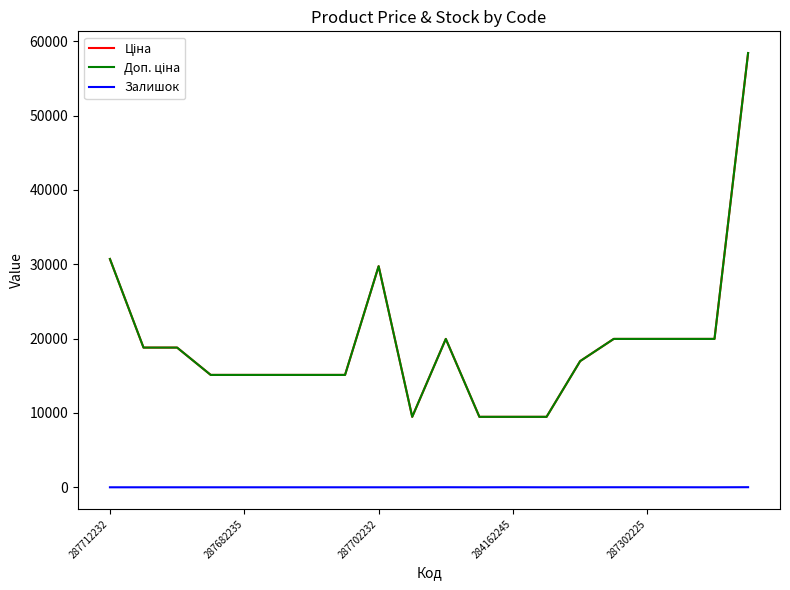

Does the chart have visible grid lines?

No